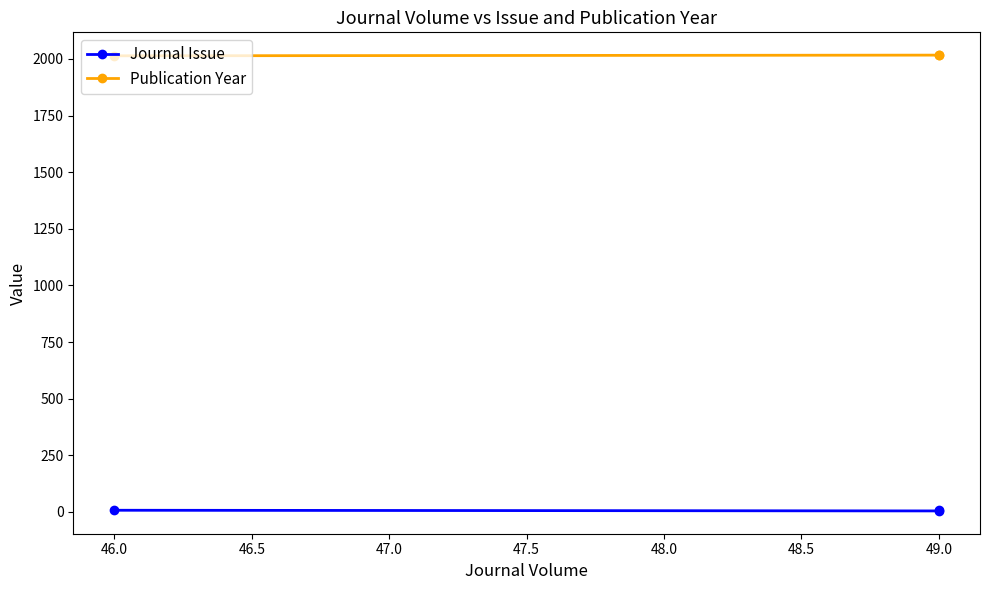

What is the label of the 2nd point from the right?

49.0